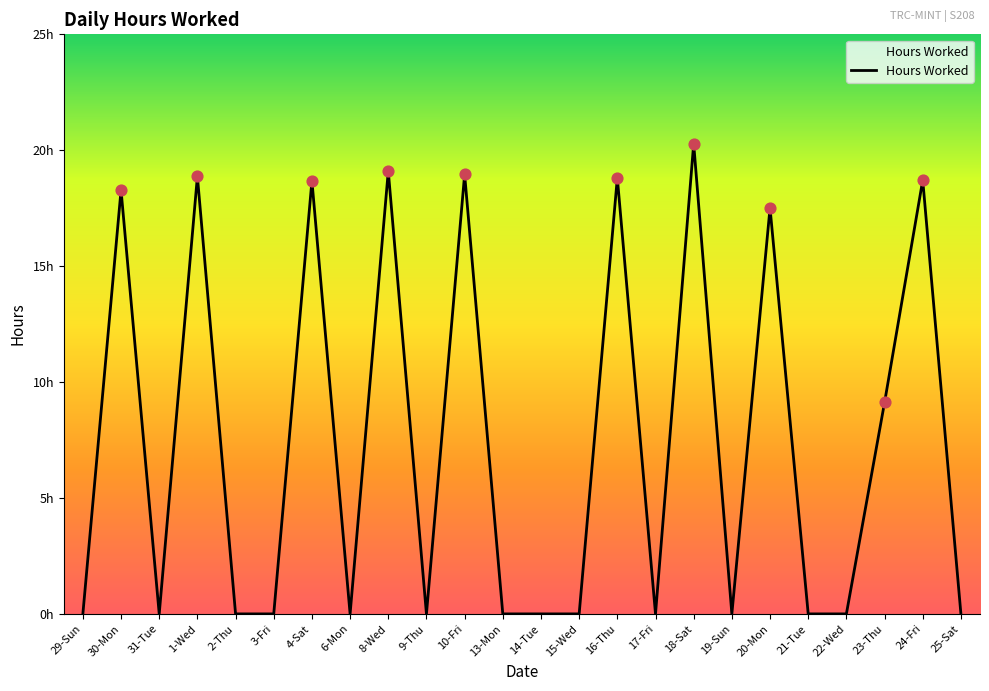

Which has a higher value, 3-Fri or 22-Wed?

3-Fri